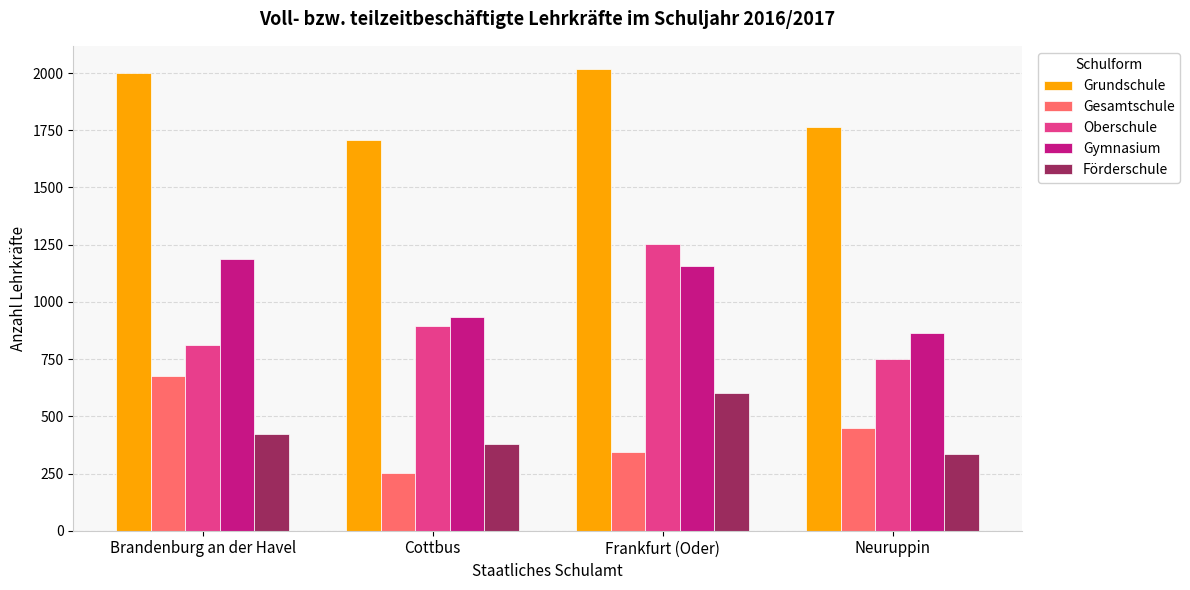

What is the spread (max minus min) of values at Frankfurt (Oder)?

1672